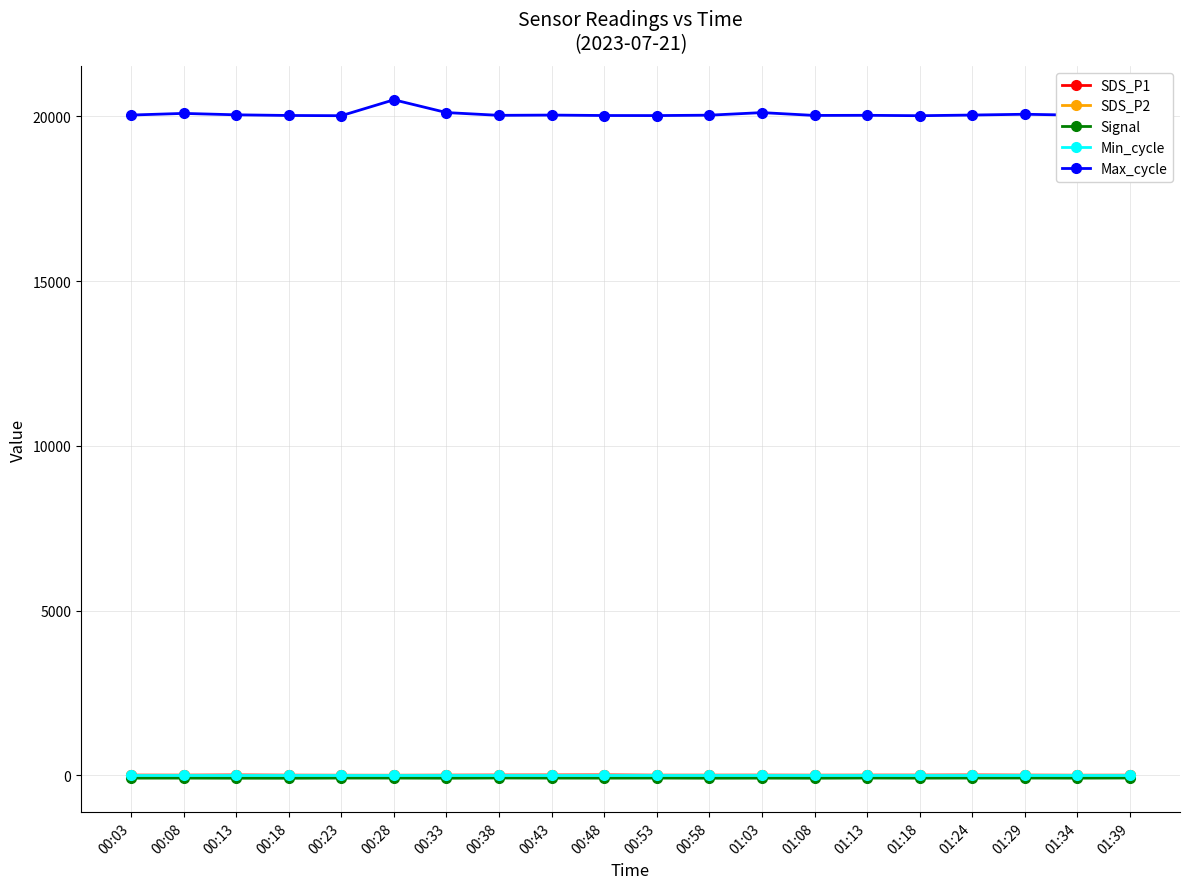

What position from the right is 00:03?

20